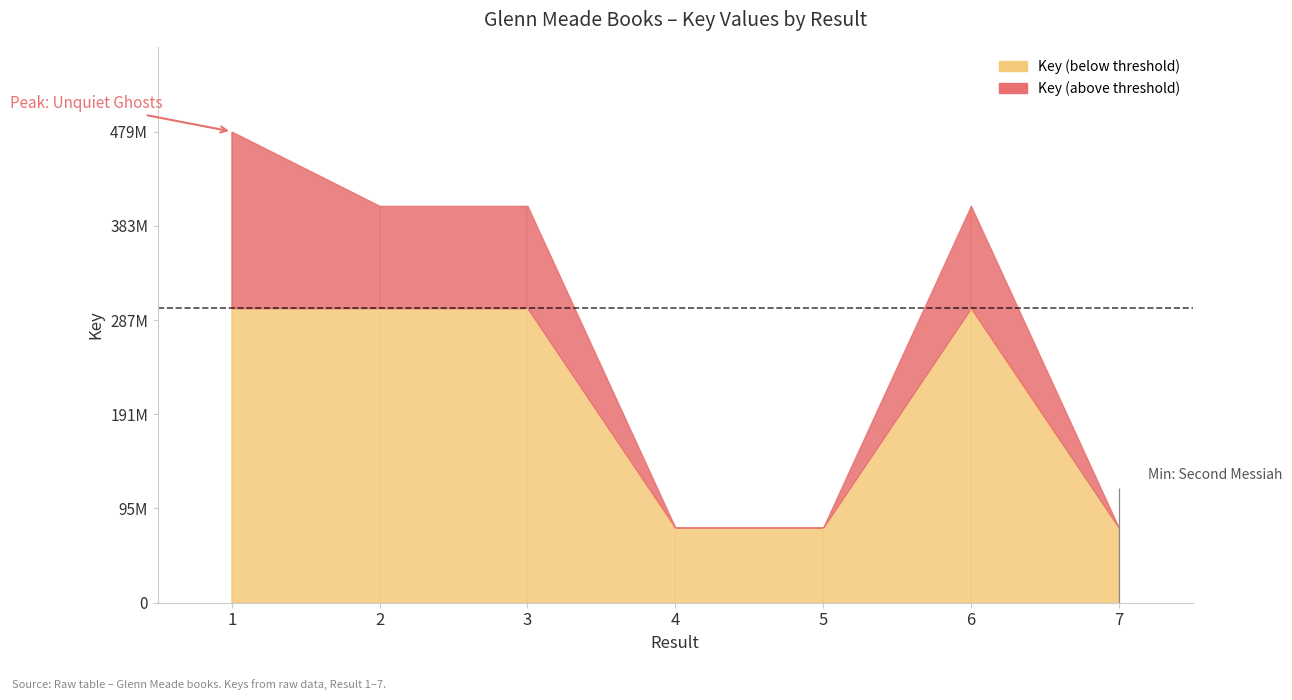

What is the change in value from 2 to 4?

-327705968